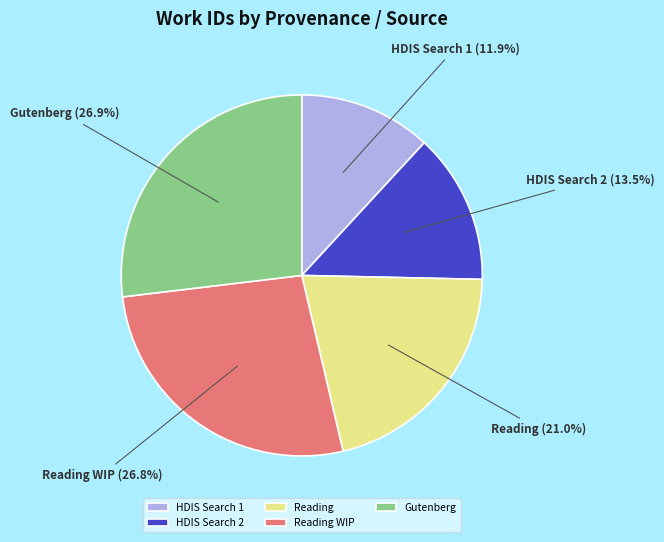

What is the smallest slice in the pie chart?

HDIS Search 1